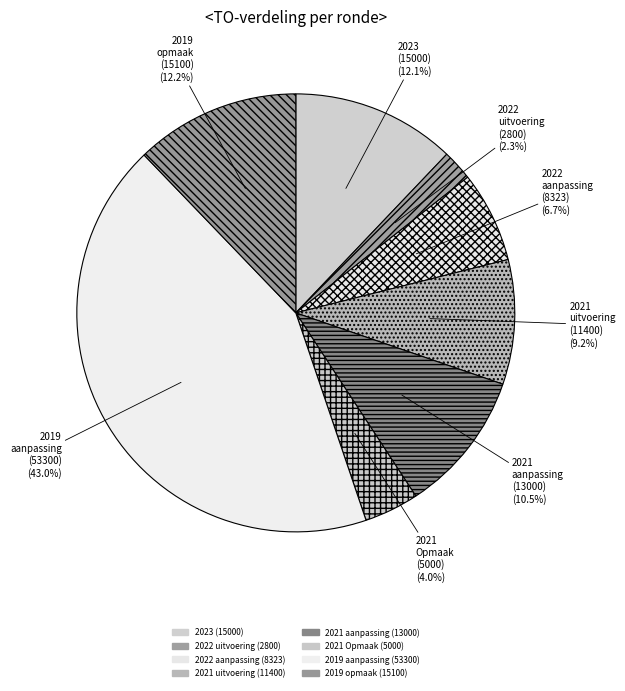

To the nearest percent, what portion does 2022 uitvoering (2800) represent?

2%